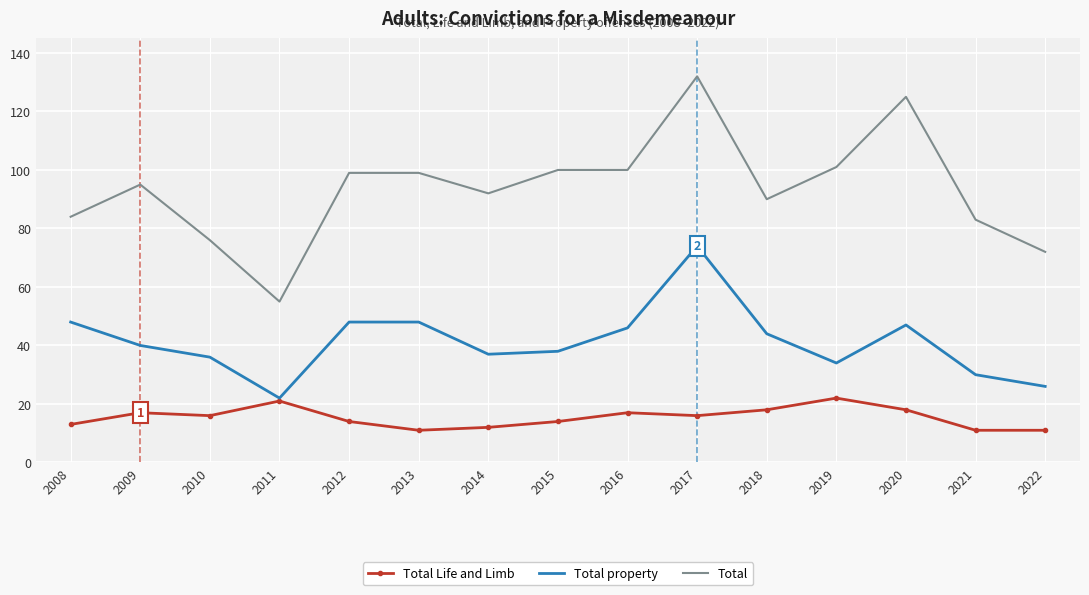

True or false: Total property has more than 0 points higher than both neighbors.

True